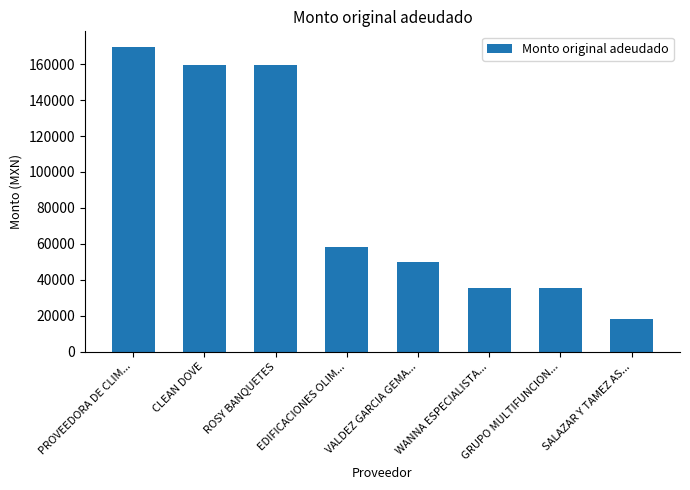

What is the sum of the values at VALDEZ GARCIA GEMA... and CLEAN DOVE?

209356.8